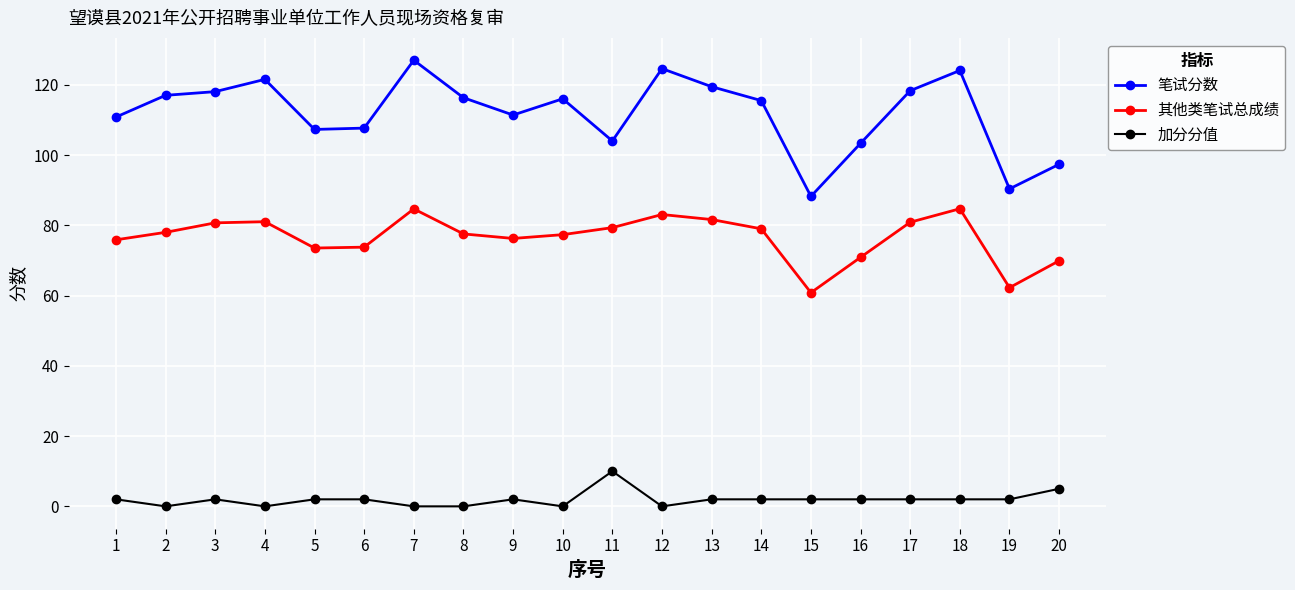

Does the chart display data point markers on the line(s)?

Yes